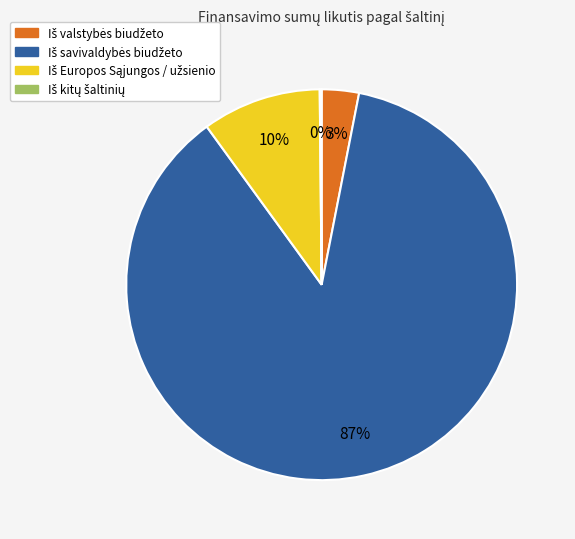

To the nearest percent, what is the difference between the largest and smallest slice percentages?

87%